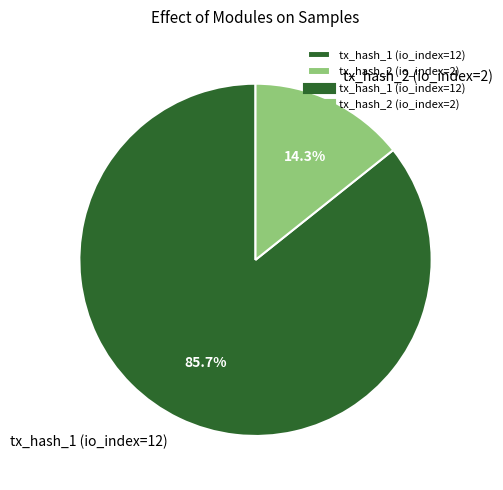

What is the largest slice in the pie chart?

tx_hash_1 (io_index=12)